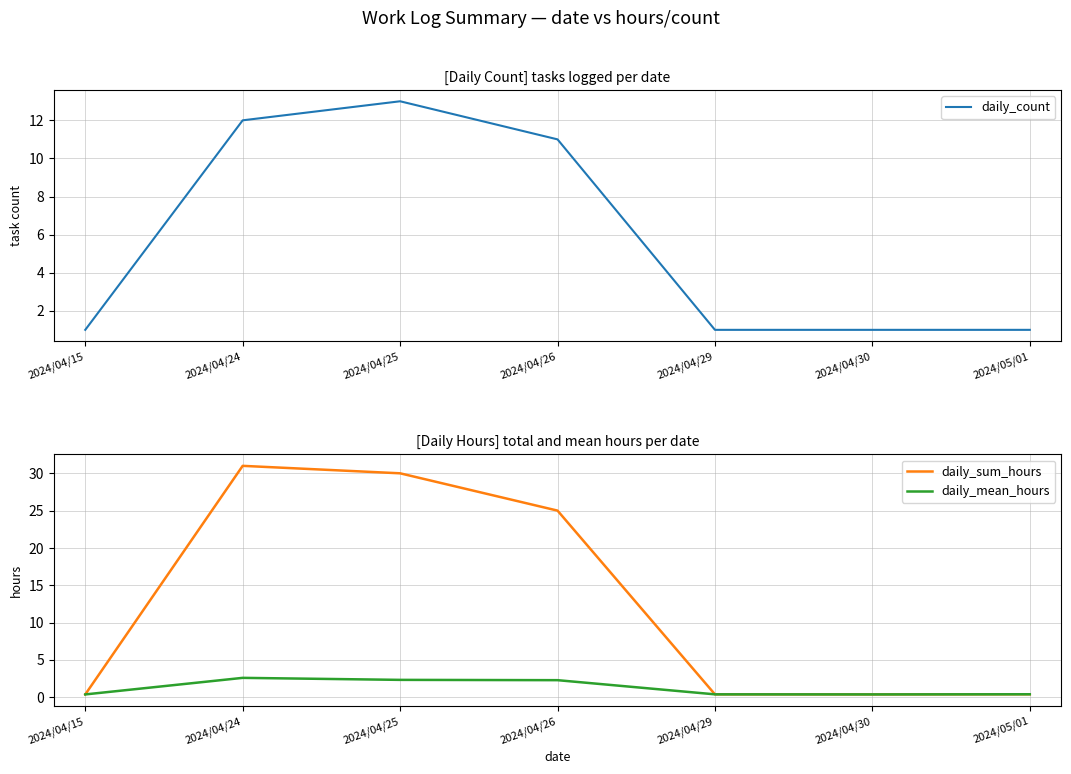

What is the average value of the daily_sum_hours series?

12.5